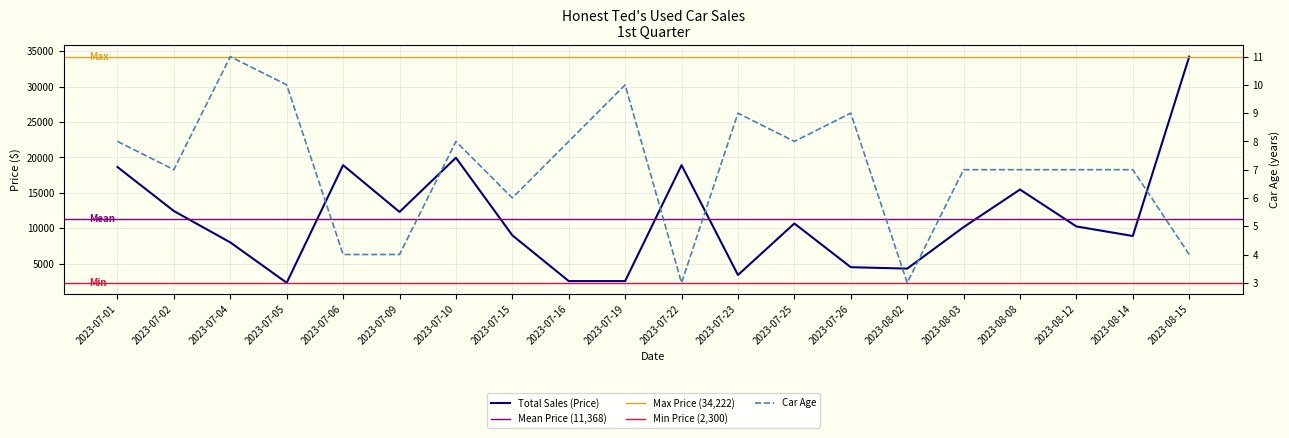

True or false: Car Age has more than 2 points higher than both neighbors.

True